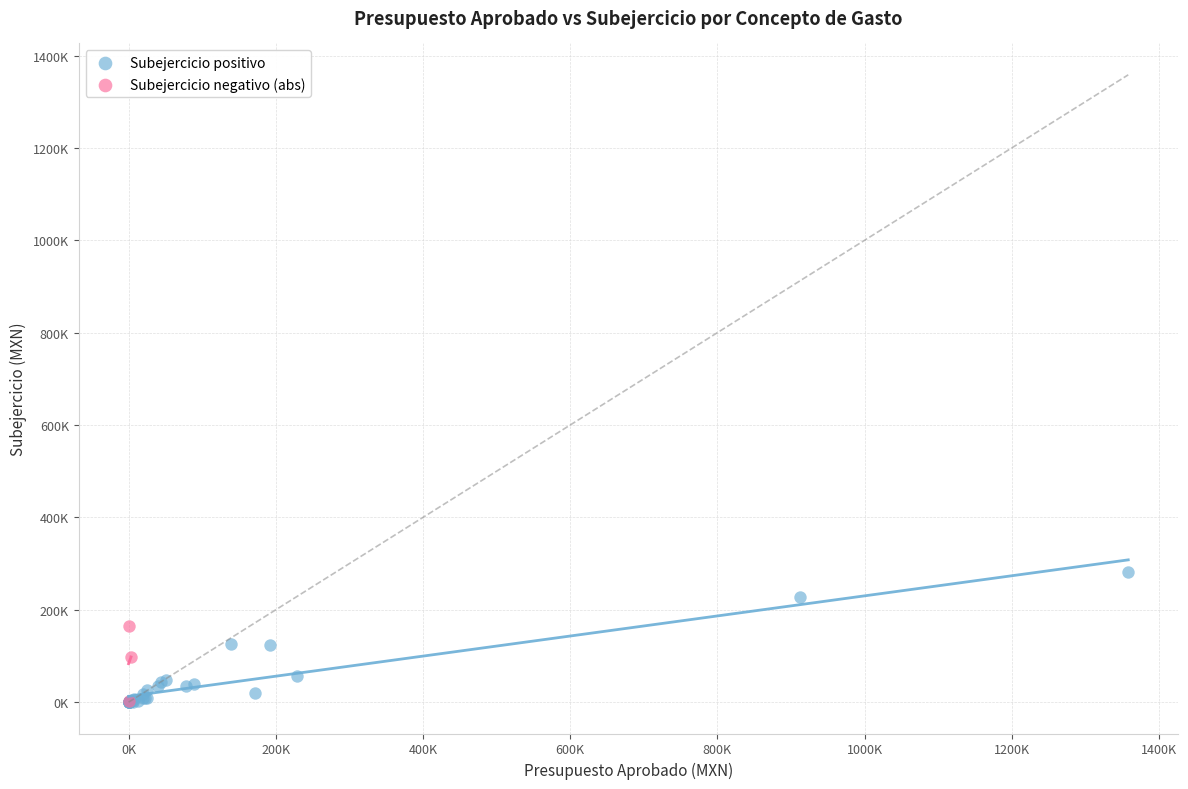

What are all the series names shown in the legend?

Subejercicio positivo, Subejercicio negativo (abs)